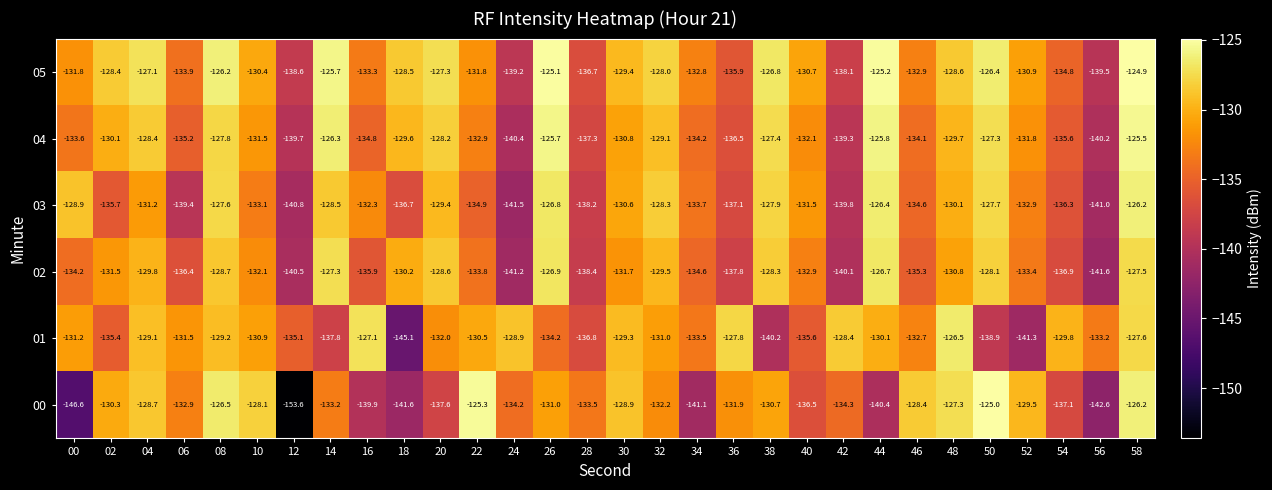

At how many categories does at least one series exceed -136?

30